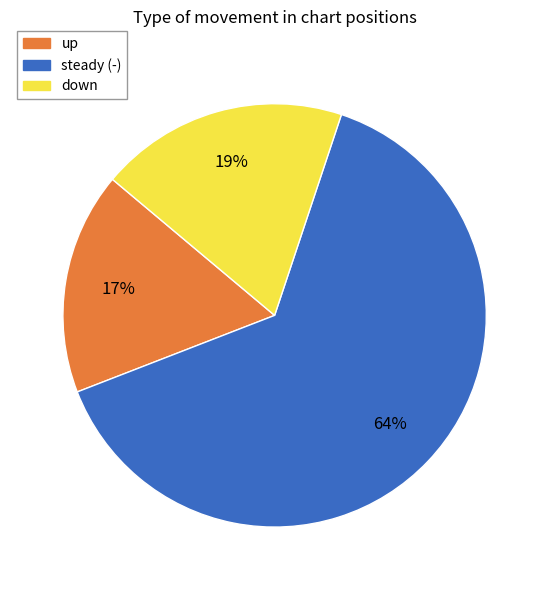

To the nearest percent, what is the average slice percentage?

33%